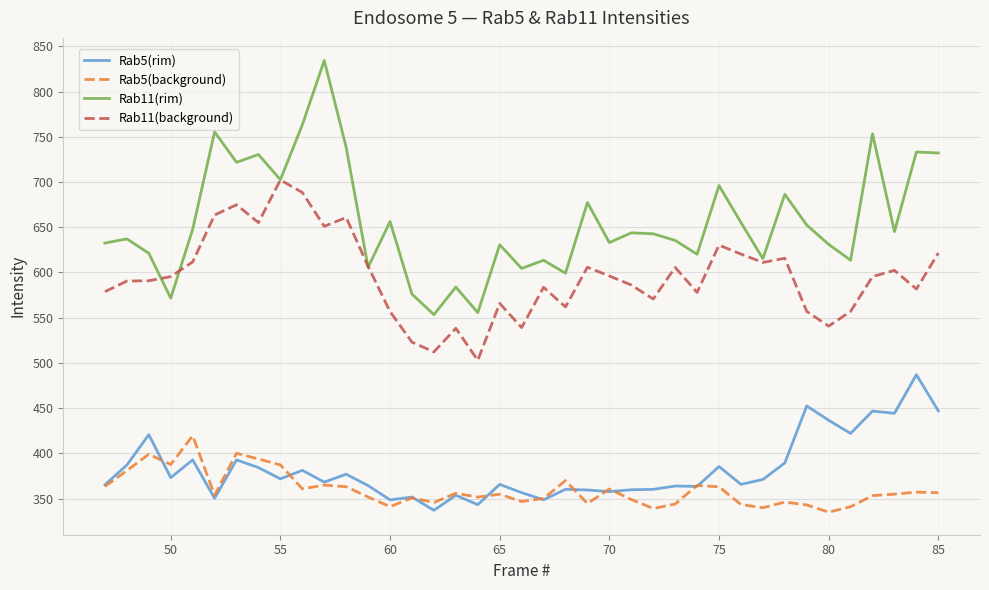

What is the average value of the Rab11(rim) series?

656.4